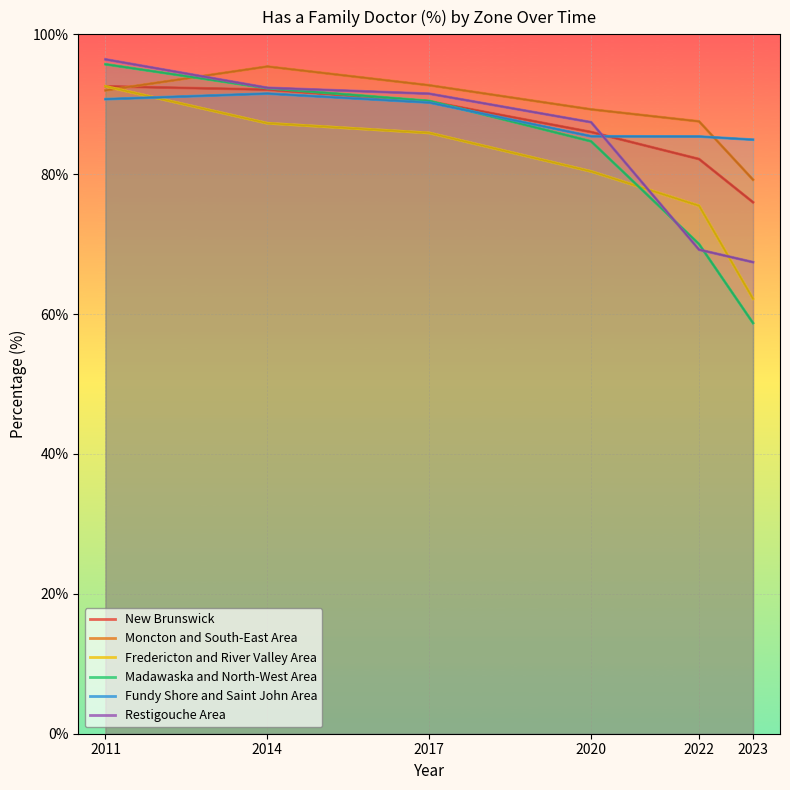

Which series has the widest spread of values?

Madawaska and North-West Area